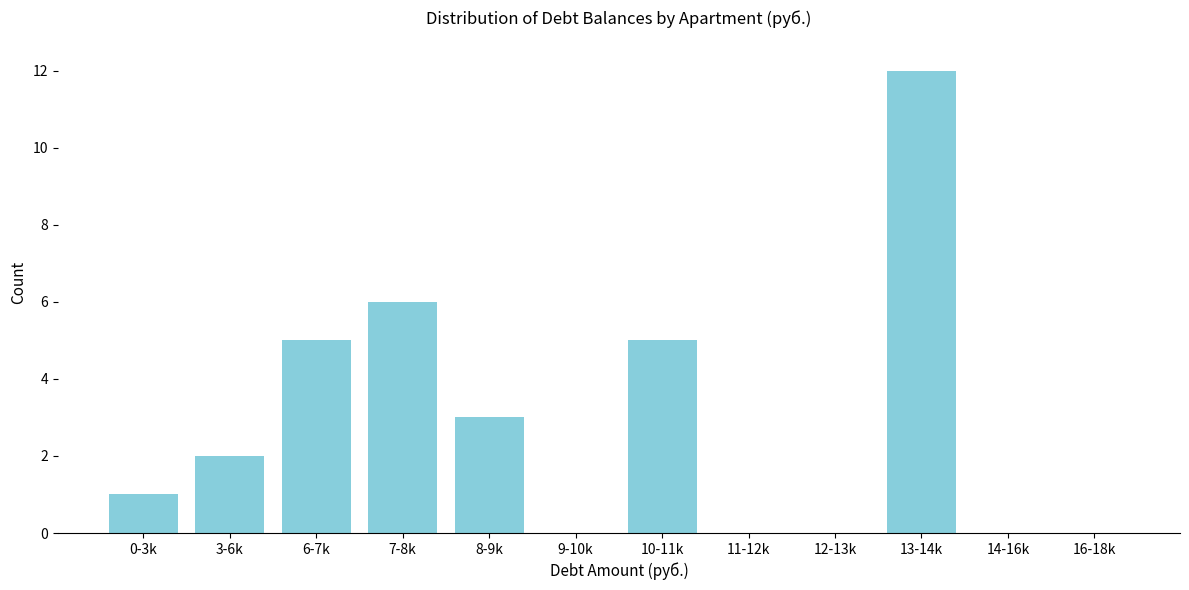

Reading left to right, extract all data points from this chart.

0-3k=1	3-6k=2	6-7k=5	7-8k=6	8-9k=3	9-10k=0	10-11k=5	11-12k=0	12-13k=0	13-14k=12	14-16k=0	16-18k=0